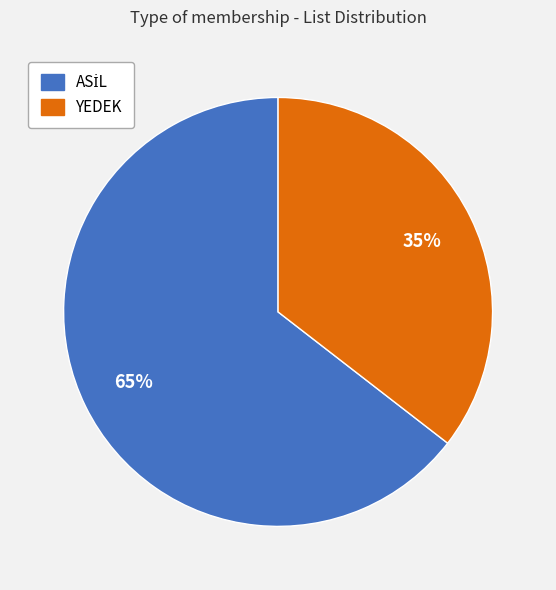

True or false: YEDEK accounts for 35% of the total.

True